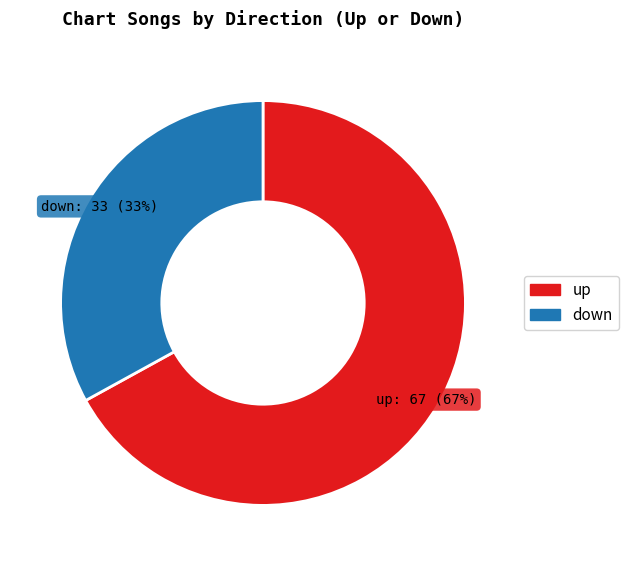

To the nearest percent, what is the combined percentage of up and down?

100%